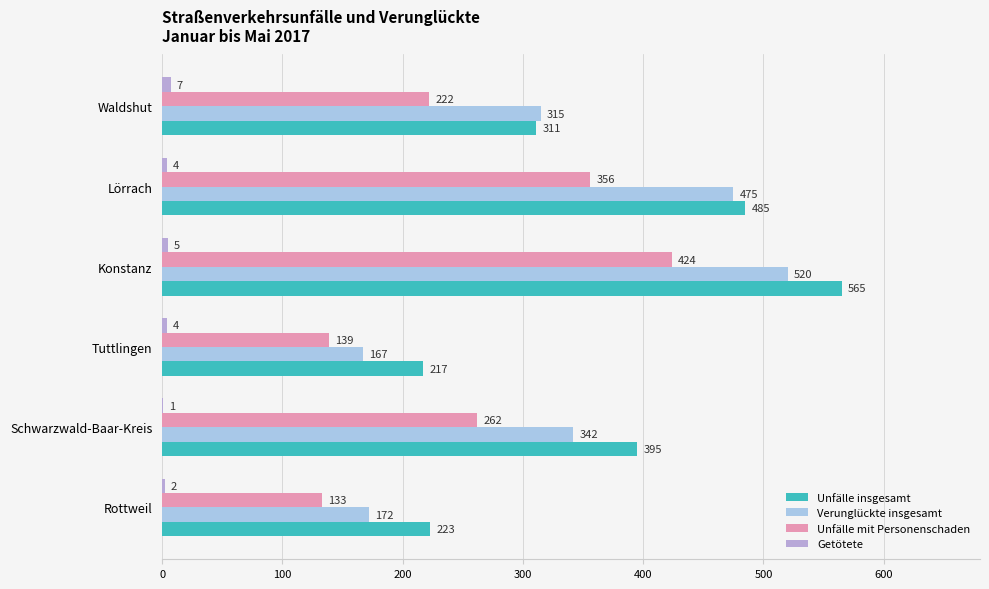

What is the value of the Unfälle mit Personenschaden bar at the 6th from the left?

222